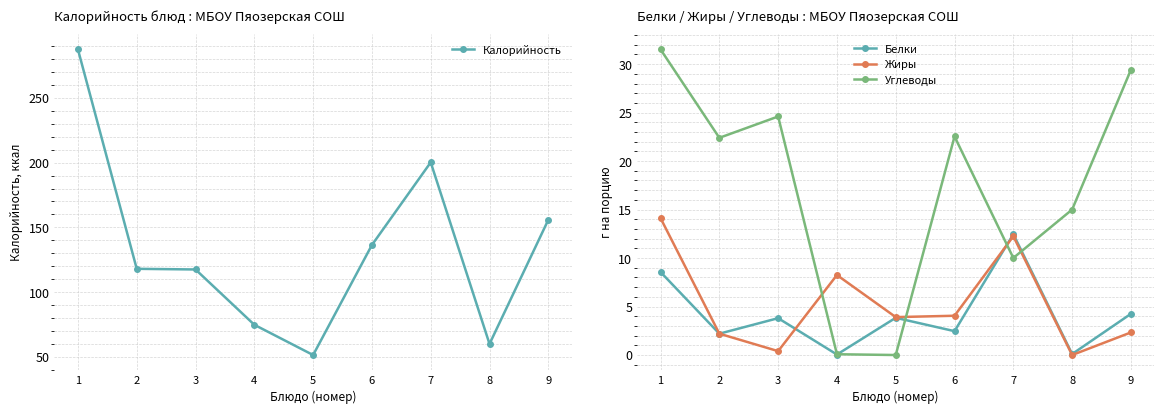

Reading right to left, list all the values displayed in this chart.

Калорийность: 9=155.8	8=60.0	7=200.2	6=136.4	5=51.5	4=74.8	3=117.5	2=118.0	1=287.4
Белки: 9=4.2	8=0.1	7=12.5	6=2.5	5=3.8	4=0.1	3=3.8	2=2.2	1=8.6
Жиры: 9=2.3	8=0.0	7=12.2	6=4.0	5=3.9	4=8.2	3=0.4	2=2.2	1=14.1
Углеводы: 9=29.4	8=15.0	7=10.0	6=22.5	5=0.0	4=0.1	3=24.6	2=22.4	1=31.5